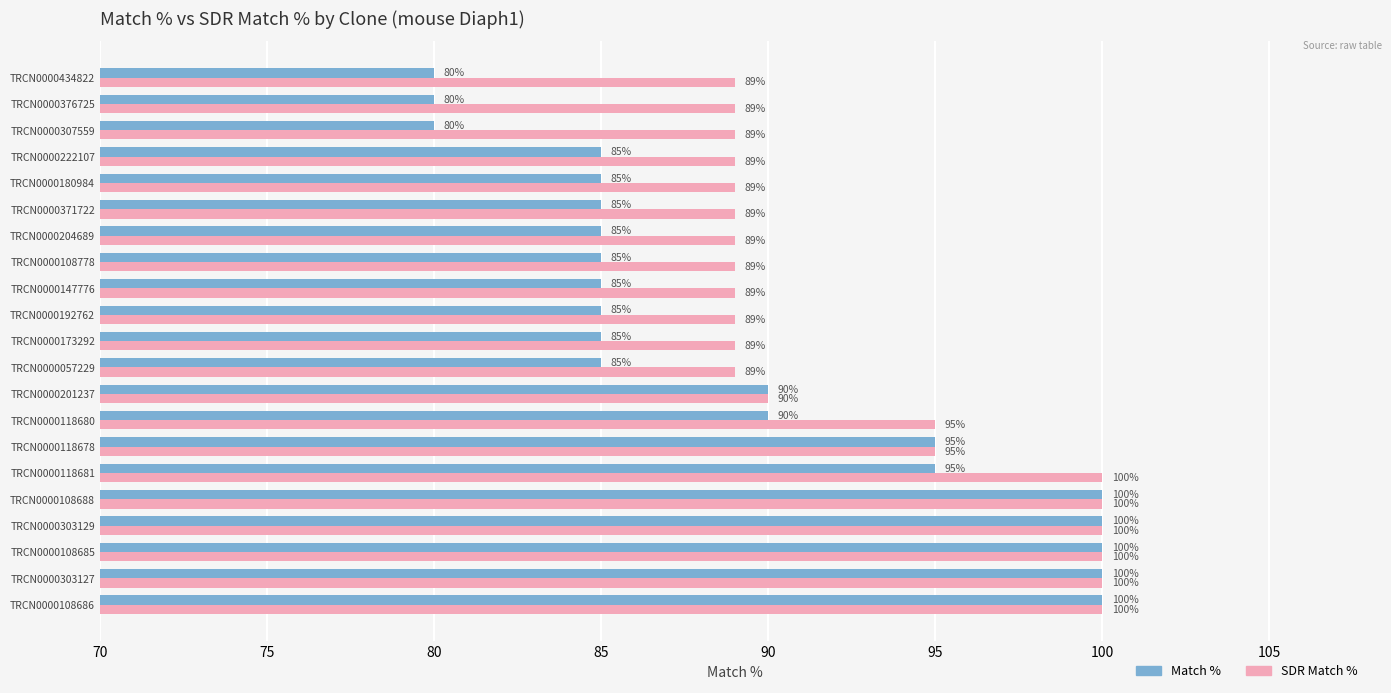

What is the lowest value of the SDR Match % series?

89